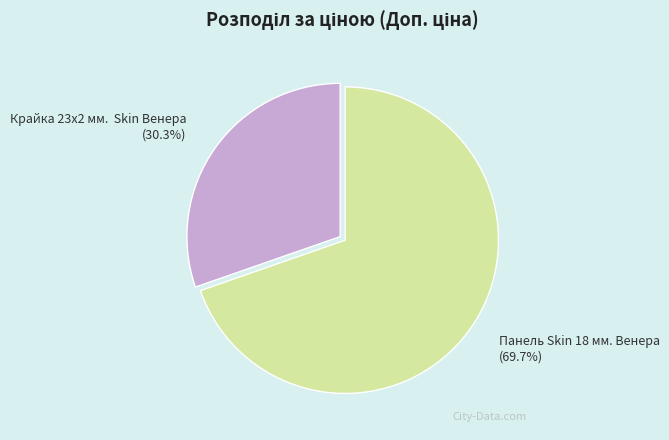

Between Крайка 23x2 мм. Skin Венера and Панель Skin 18 мм. Венера, which is larger?

Панель Skin 18 мм. Венера